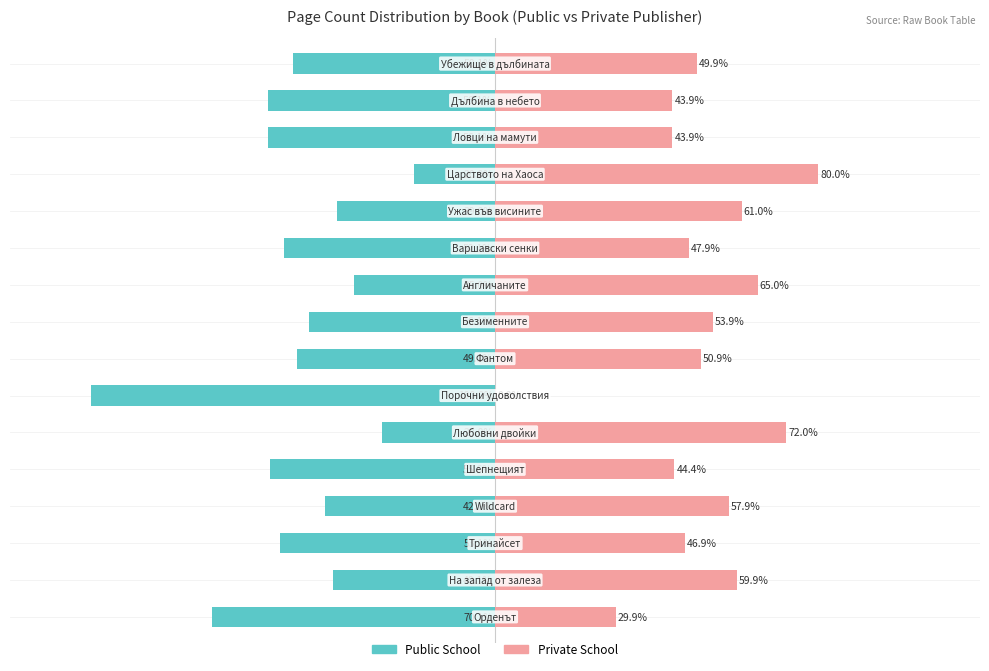

The value of Public School at 15 is -50.1. True or false?

True